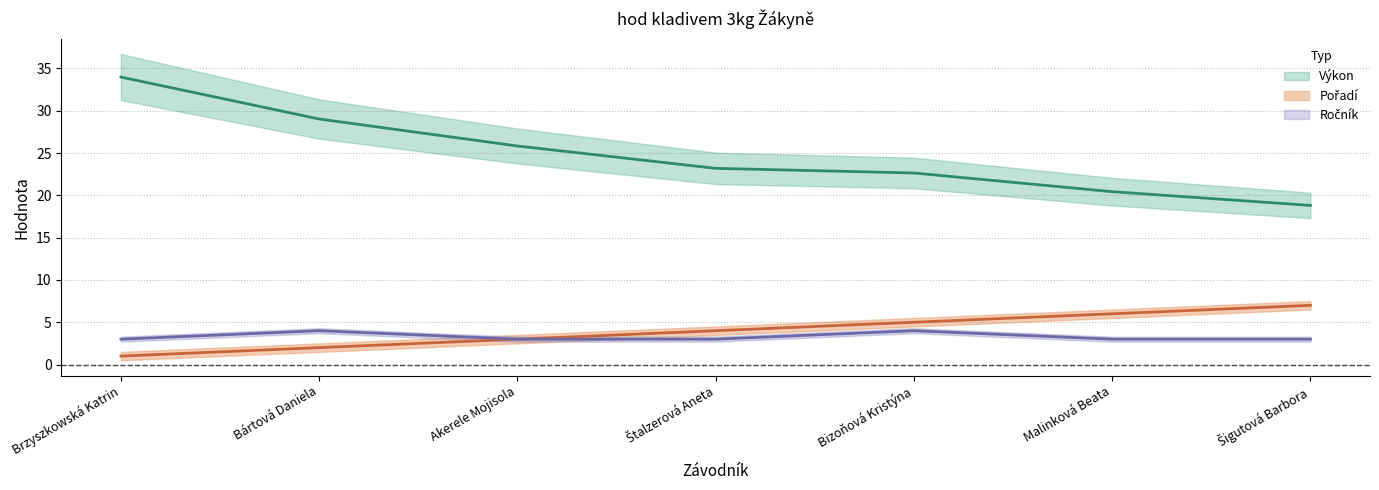

Is it true that Ročník equals 3.0 at Brzyszkowská Katrin?

True